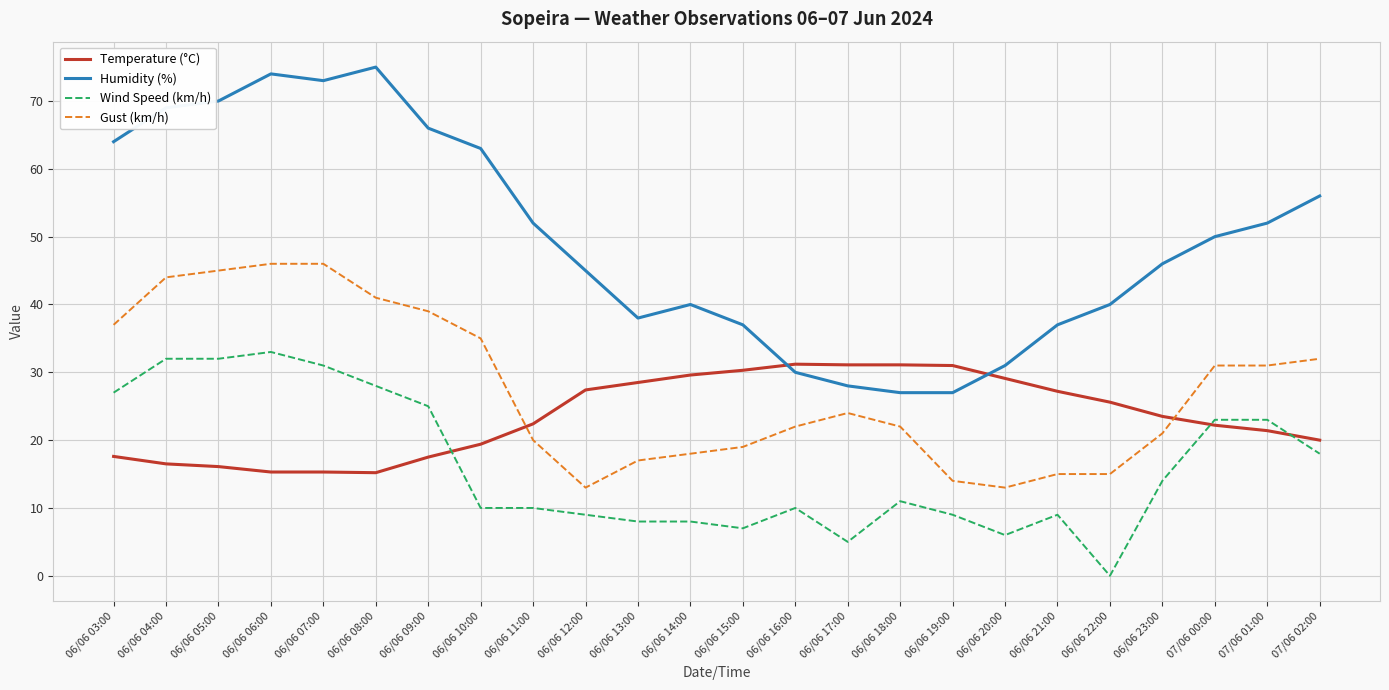

Is it true that Wind Speed (km/h) equals 10.0 at 06/06 16:00?

True